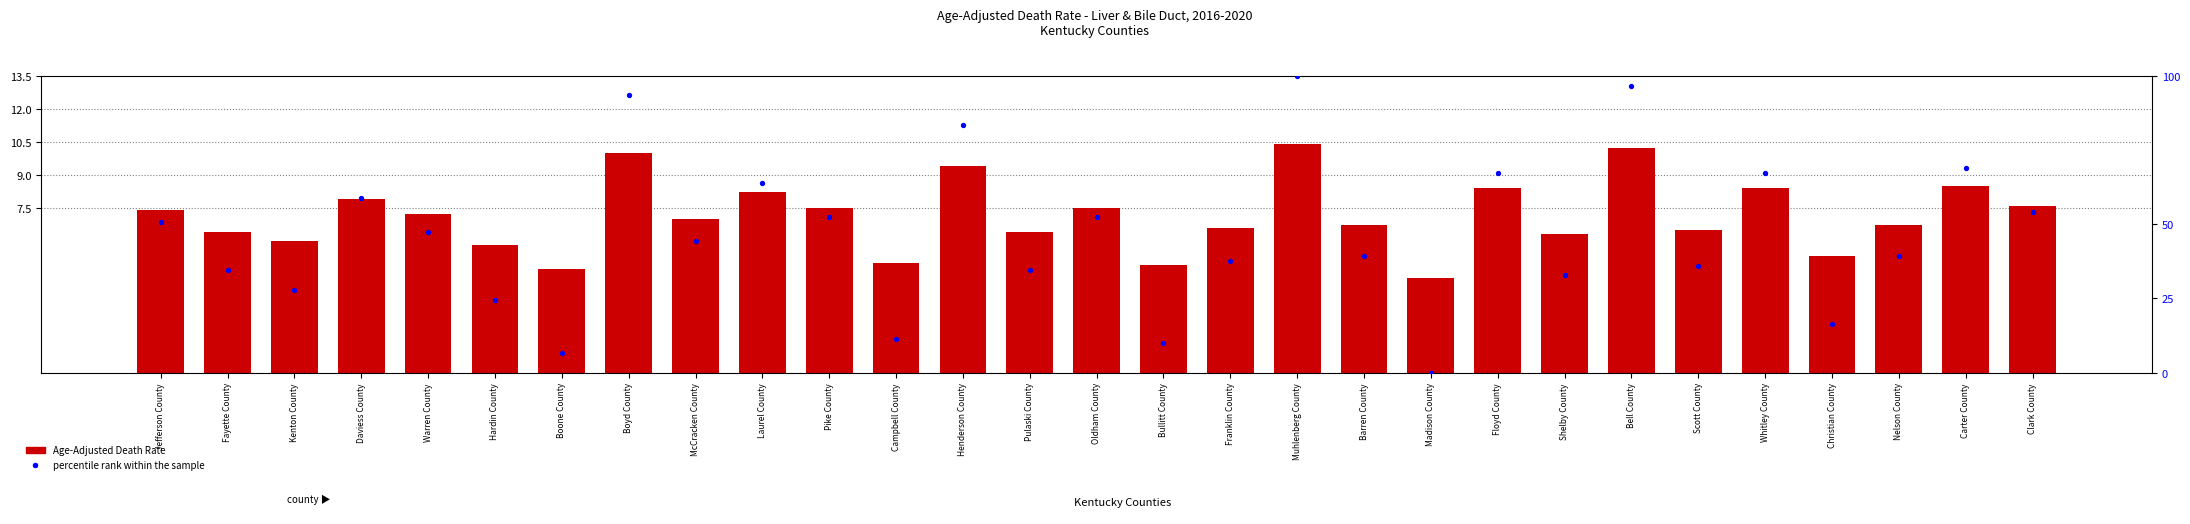

Is the value of Age-Adjusted Death Rate at Fayette County greater than the value of percentile rank within the sample at Barren County?

No